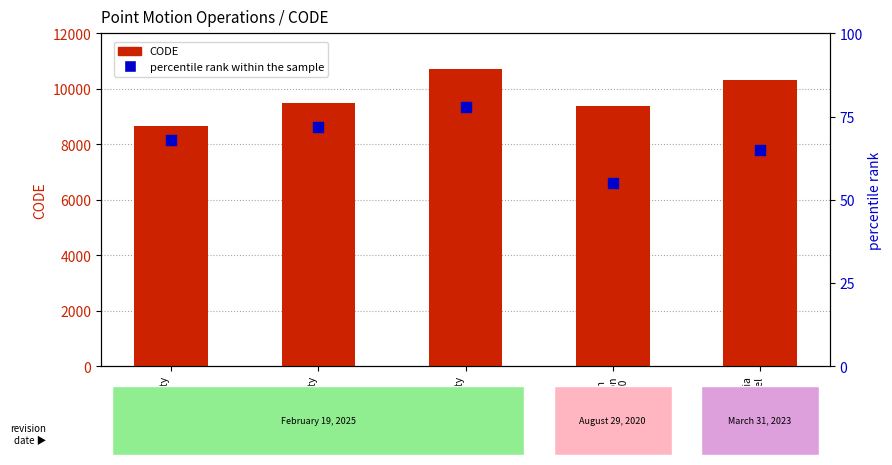

What is the total value across all series at Canada velocity
grid v8?

10785